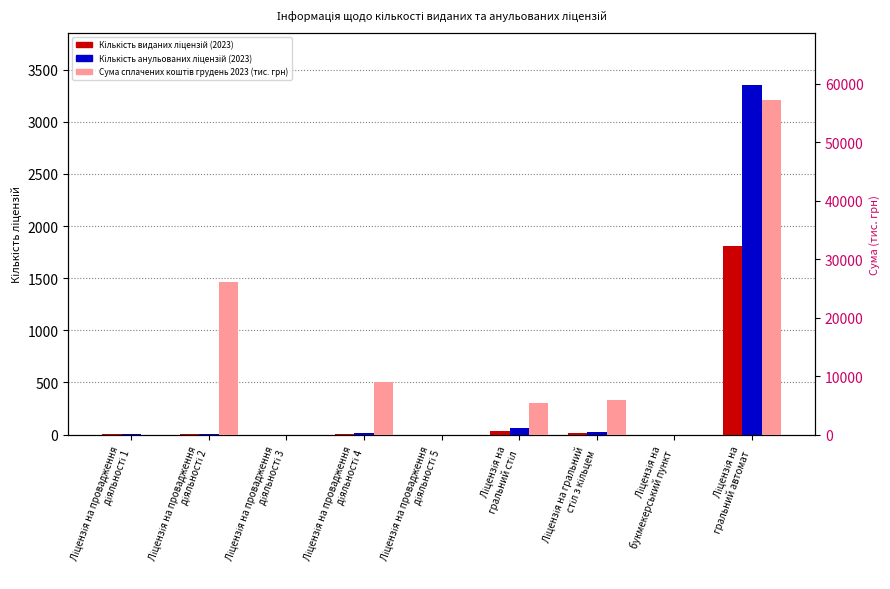

What is the maximum value shown in the chart?

57274.2